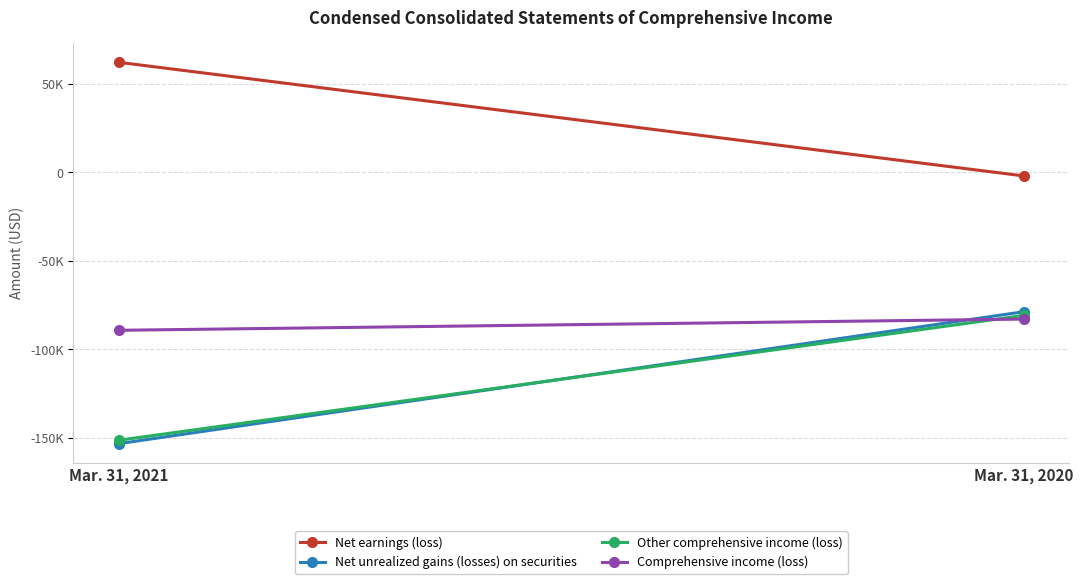

Is the value of Net unrealized gains (losses) on securities at Mar. 31, 2021 greater than the value of Other comprehensive income (loss) at Mar. 31, 2021?

No